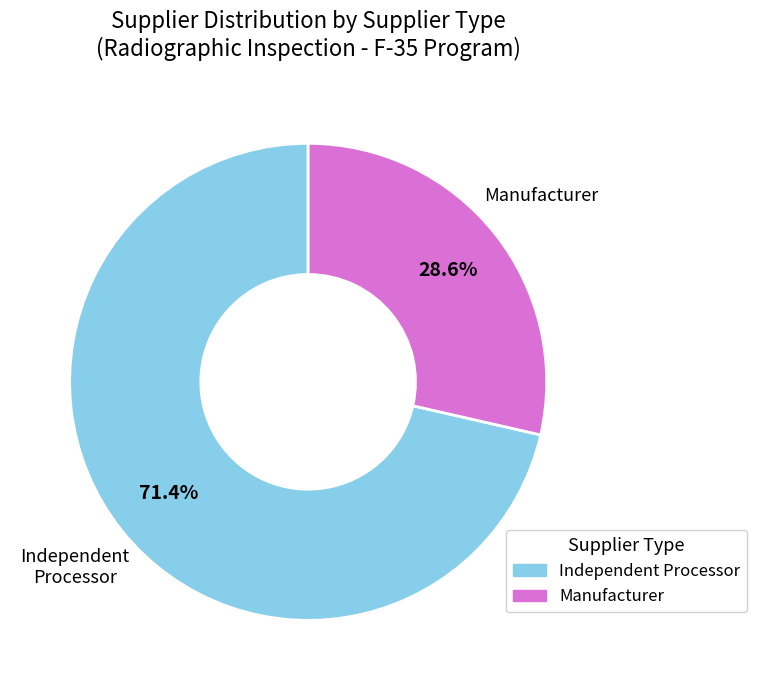

Count the number of slices in the pie.

2